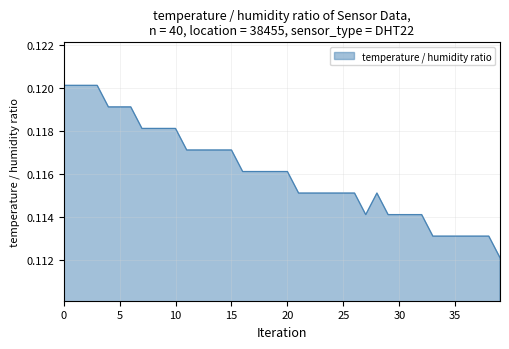

How many lines are shown in the chart?

1